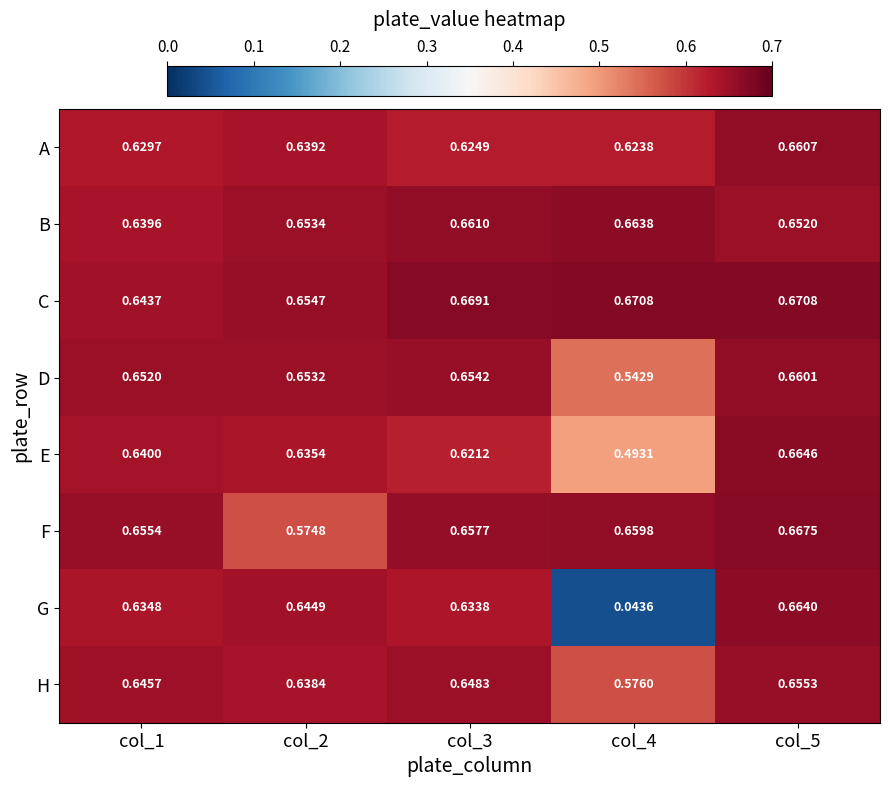

Which series changed the most between col_2 and col_4?

G